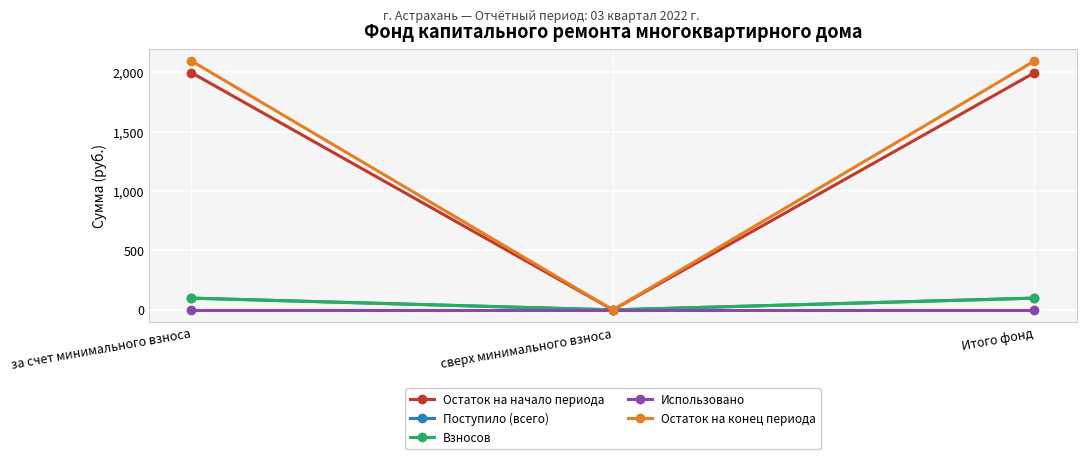

At which category is the sum across all series the highest?

за счет минимального взноса